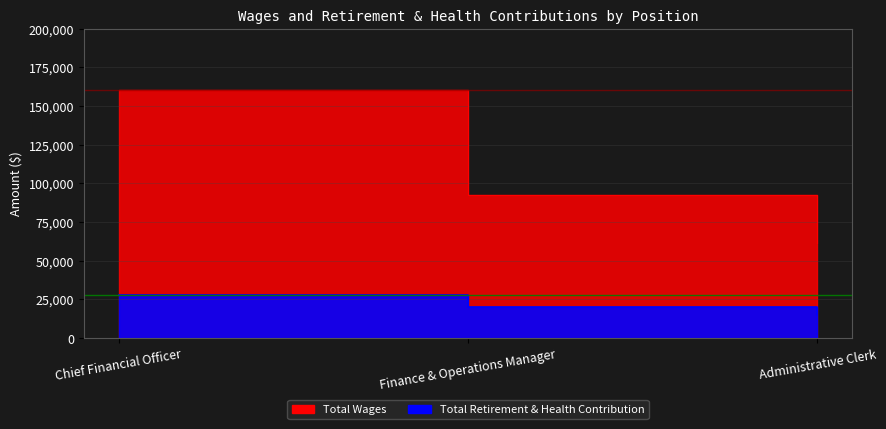

How many lines are shown in the chart?

2